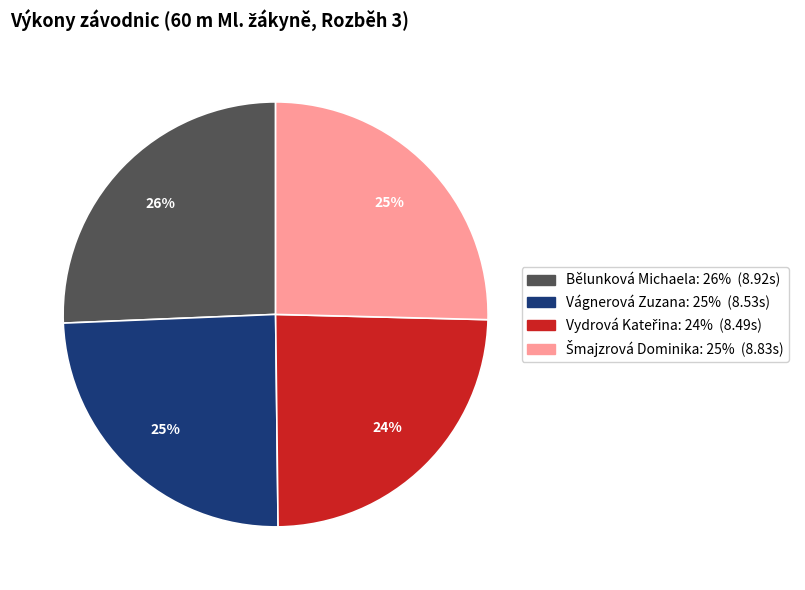

Does Bělunková Michaela account for over 50% of the chart?

No